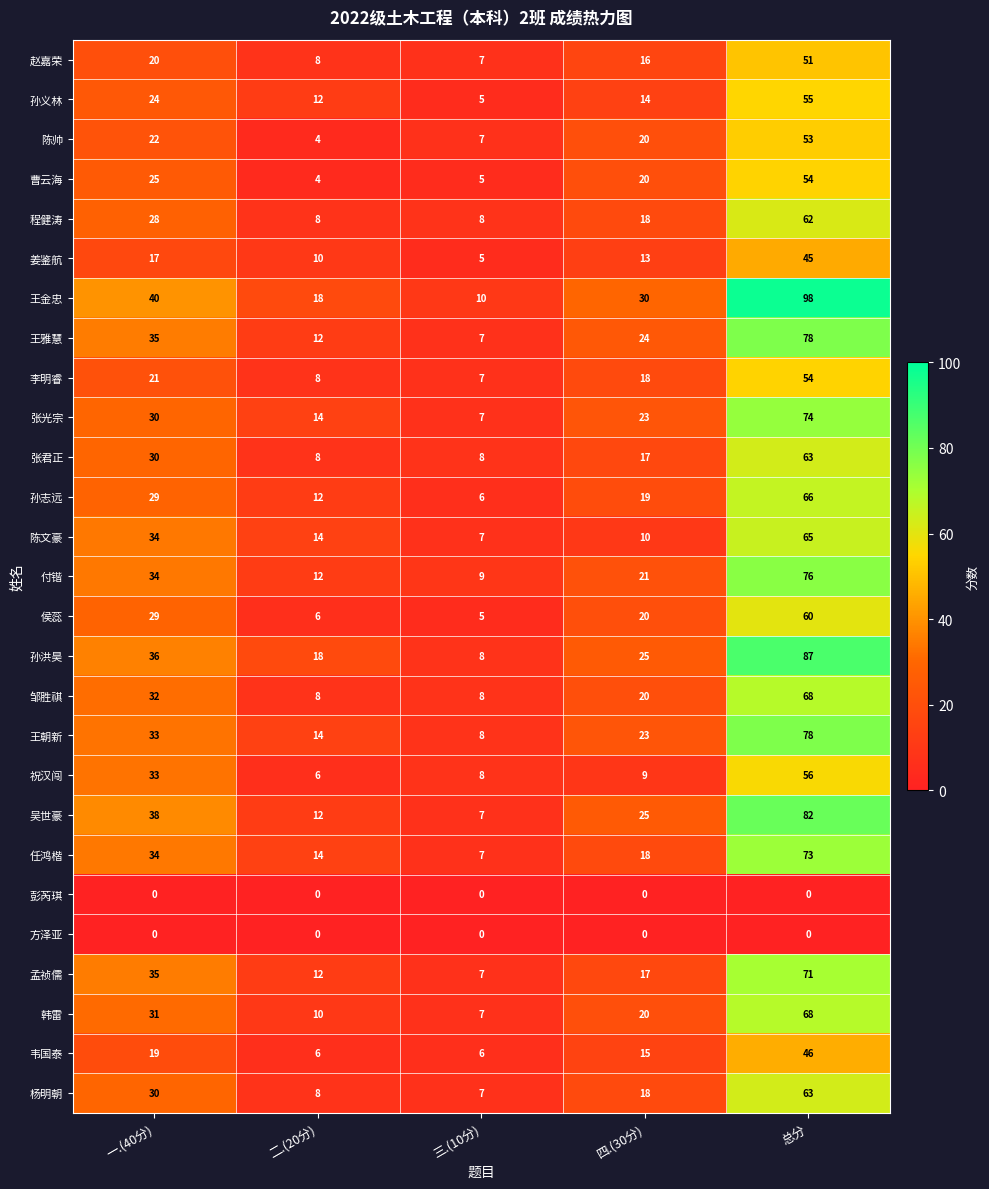

What is the difference between the second highest and minimum values in the 曹云海 series?

21